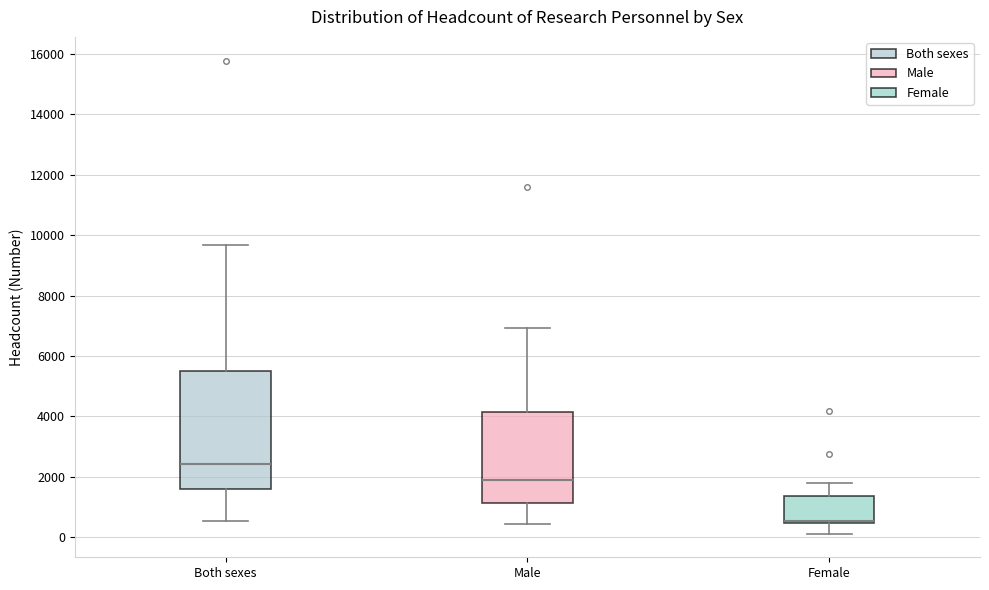

Where is the lower edge of the box for Both sexes on the y-axis? The values are not printed on the chart, so give them approximately, as read against the axis.

1600